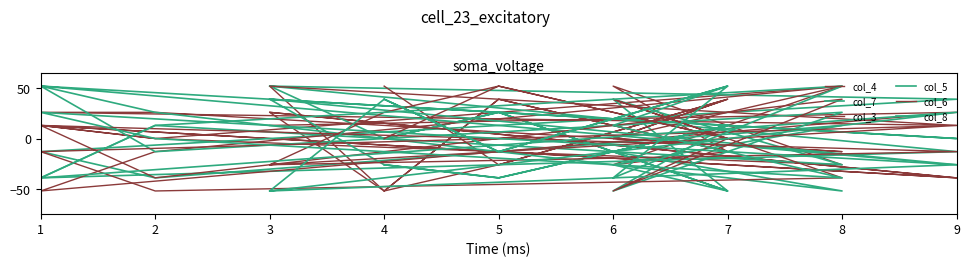

What value does the col_6 series have at 4, to the nearest 50?

50